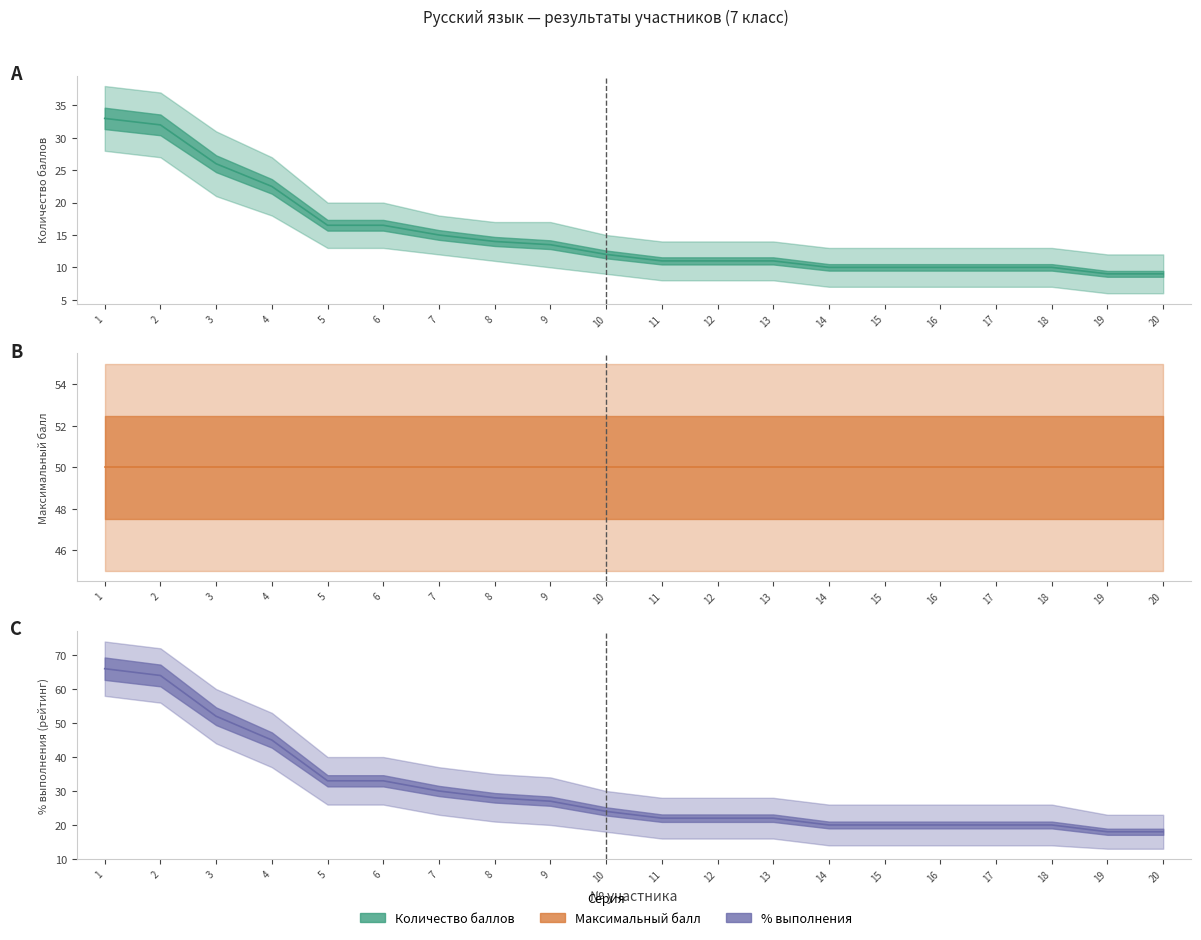

Which has a higher value, 20 or 3?

3